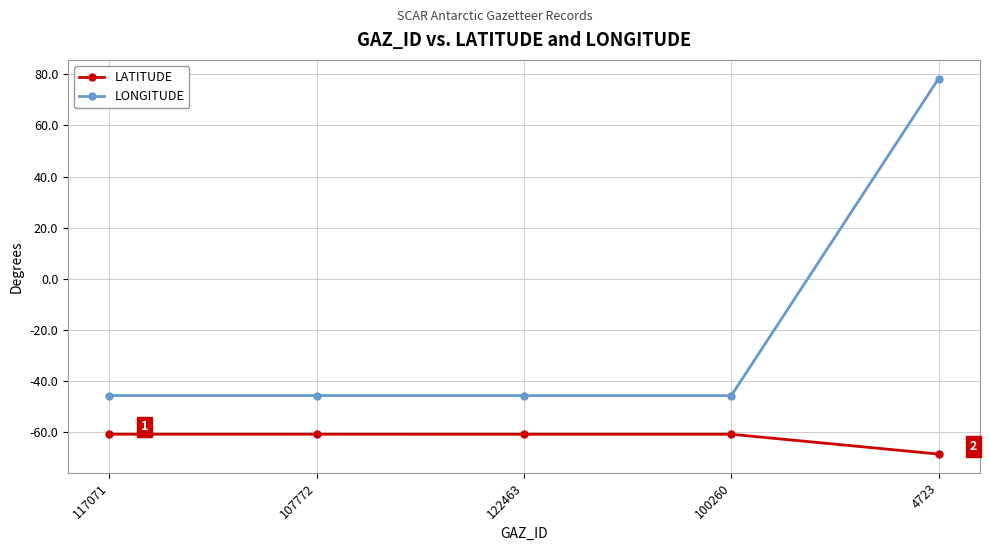

What is the minimum value shown in the chart?

-68.5